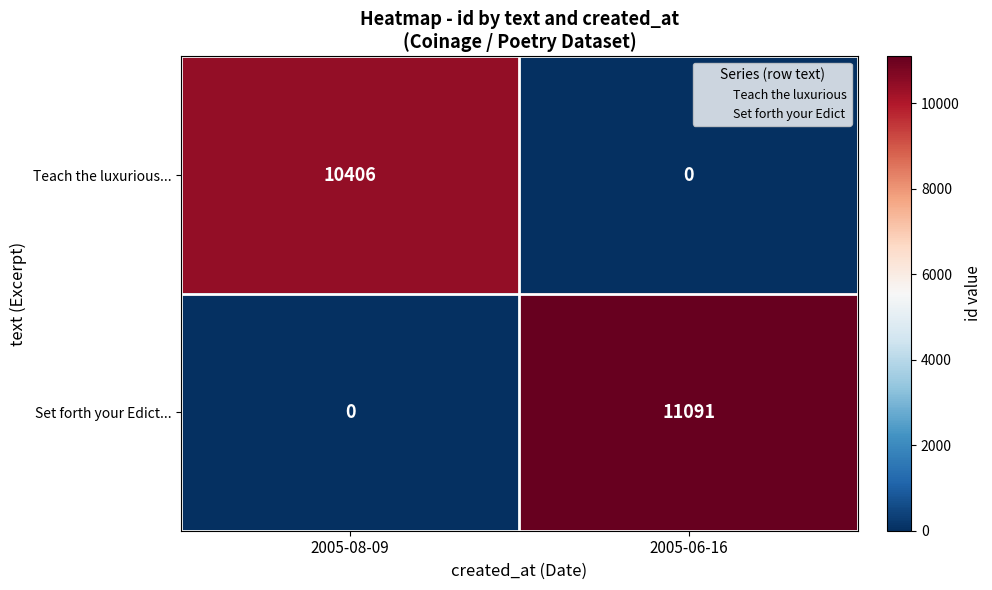

At 2005-06-16, list the series in order from largest to smallest.

Set forth your Edict..., Teach the luxurious...